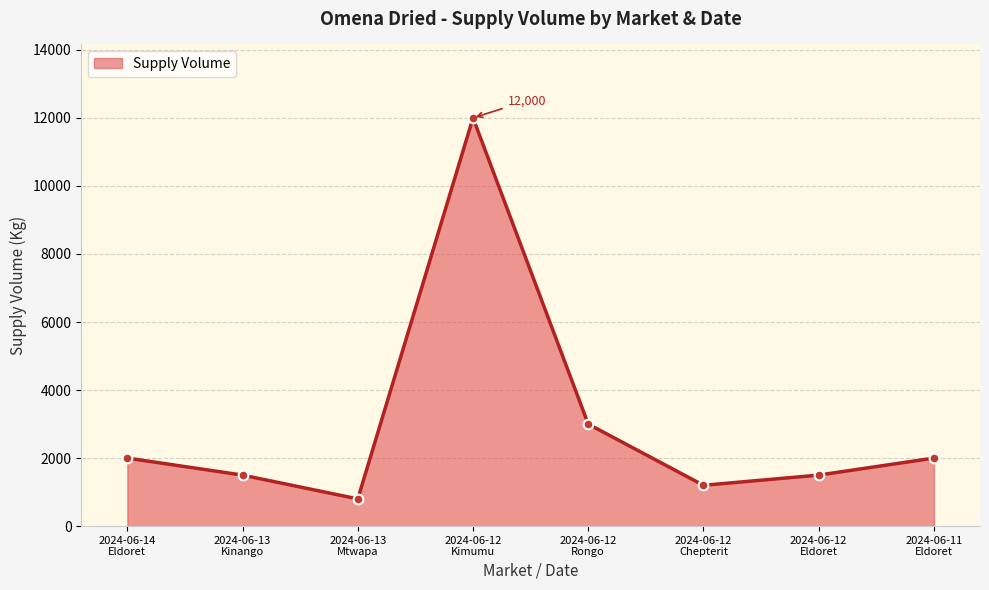

How many data points does each series have?

8